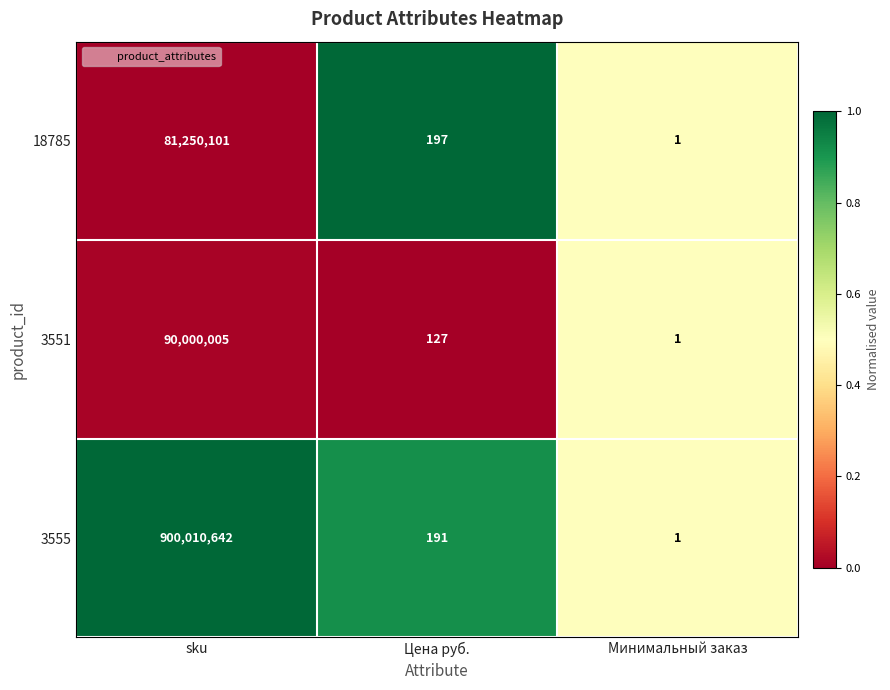

Where does the 3551 series first go above 127?

sku